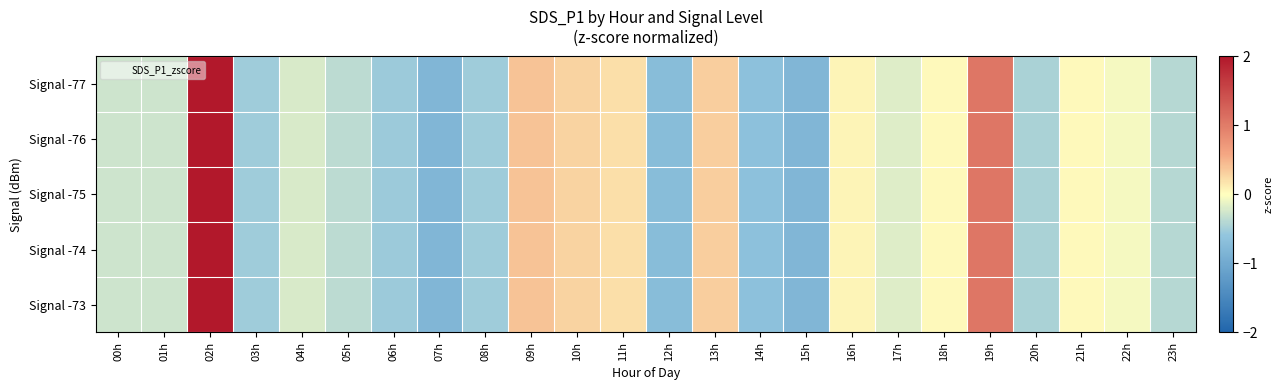

Reading left to right, list all the values displayed in this chart.

Signal -77: 00h=-0.3	01h=-0.3	02h=4.3	03h=-0.5	04h=-0.2	05h=-0.4	06h=-0.5	07h=-0.8	08h=-0.5	09h=0.4	10h=0.3	11h=0.2	12h=-0.7	13h=0.3	14h=-0.6	15h=-0.8	16h=0.1	17h=-0.2	18h=0.0	19h=1.1	20h=-0.5	21h=0.0	22h=-0.1	23h=-0.4
Signal -76: 00h=-0.3	01h=-0.3	02h=4.3	03h=-0.5	04h=-0.2	05h=-0.4	06h=-0.5	07h=-0.8	08h=-0.5	09h=0.4	10h=0.3	11h=0.2	12h=-0.7	13h=0.3	14h=-0.6	15h=-0.8	16h=0.1	17h=-0.2	18h=0.0	19h=1.1	20h=-0.5	21h=0.0	22h=-0.1	23h=-0.4
Signal -75: 00h=-0.3	01h=-0.3	02h=4.3	03h=-0.5	04h=-0.2	05h=-0.4	06h=-0.5	07h=-0.8	08h=-0.5	09h=0.4	10h=0.3	11h=0.2	12h=-0.7	13h=0.3	14h=-0.6	15h=-0.8	16h=0.1	17h=-0.2	18h=0.0	19h=1.1	20h=-0.5	21h=0.0	22h=-0.1	23h=-0.4
Signal -74: 00h=-0.3	01h=-0.3	02h=4.3	03h=-0.5	04h=-0.2	05h=-0.4	06h=-0.5	07h=-0.8	08h=-0.5	09h=0.4	10h=0.3	11h=0.2	12h=-0.7	13h=0.3	14h=-0.6	15h=-0.8	16h=0.1	17h=-0.2	18h=0.0	19h=1.1	20h=-0.5	21h=0.0	22h=-0.1	23h=-0.4
Signal -73: 00h=-0.3	01h=-0.3	02h=4.3	03h=-0.5	04h=-0.2	05h=-0.4	06h=-0.5	07h=-0.8	08h=-0.5	09h=0.4	10h=0.3	11h=0.2	12h=-0.7	13h=0.3	14h=-0.6	15h=-0.8	16h=0.1	17h=-0.2	18h=0.0	19h=1.1	20h=-0.5	21h=0.0	22h=-0.1	23h=-0.4